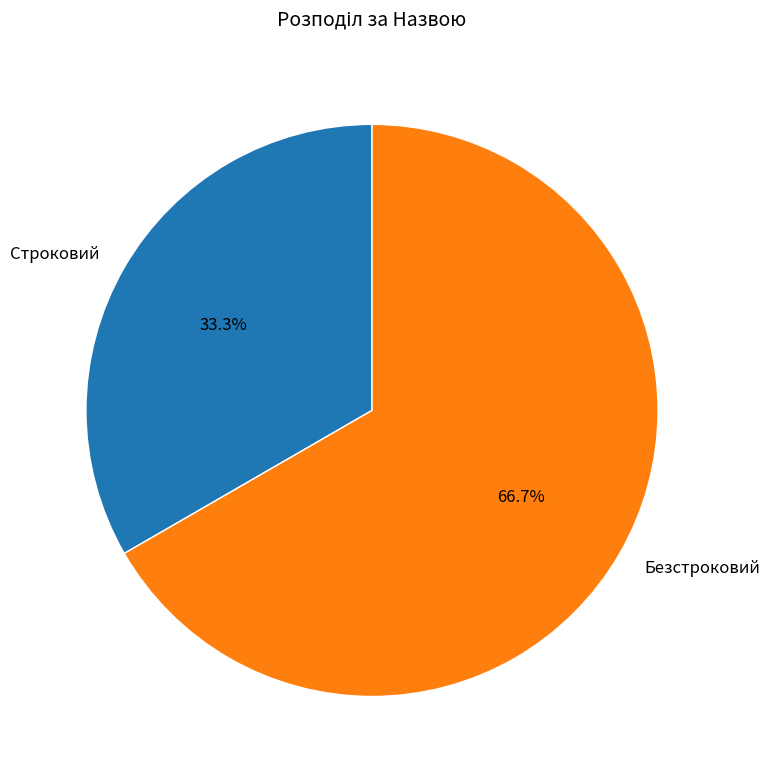

What portion of the pie excludes Безстроковий?

33.3%